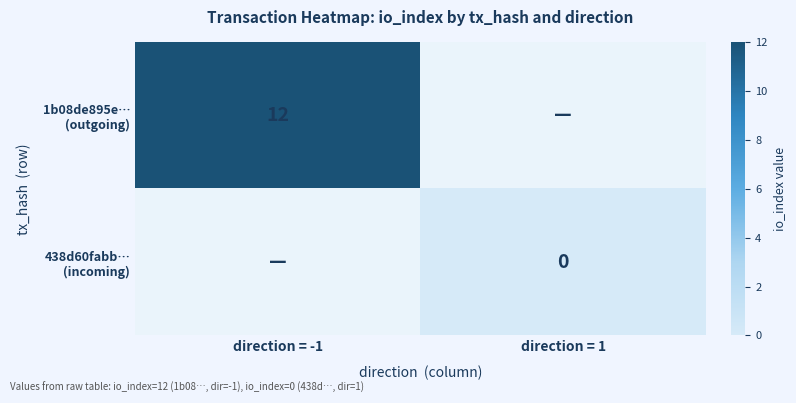

The value of 1b08de895e… (outgoing) at direction = -1 is 12.0. True or false?

True